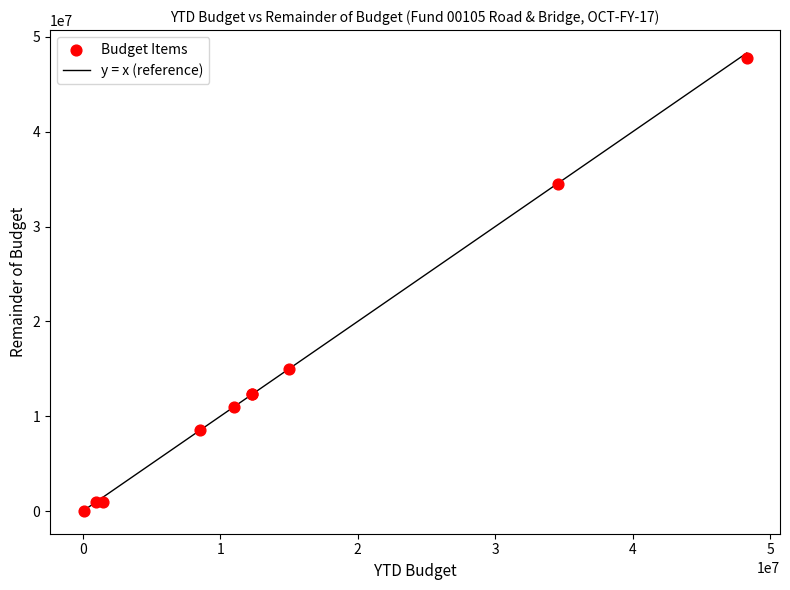

What Y value in the scatter plot is closest to 23888937?

15000000